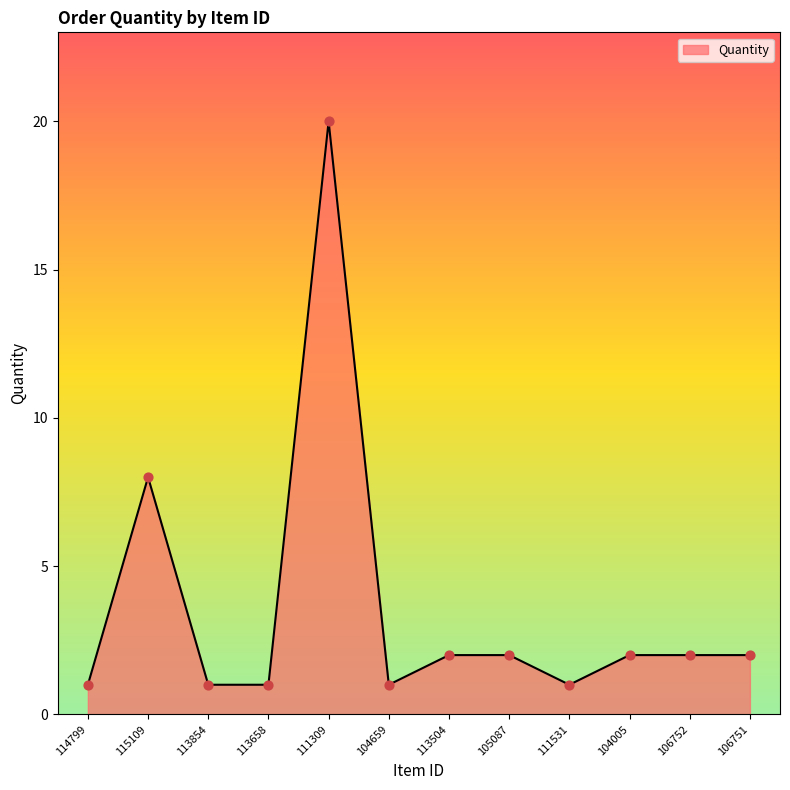

What is the change in value from 111531 to 106751?

+1